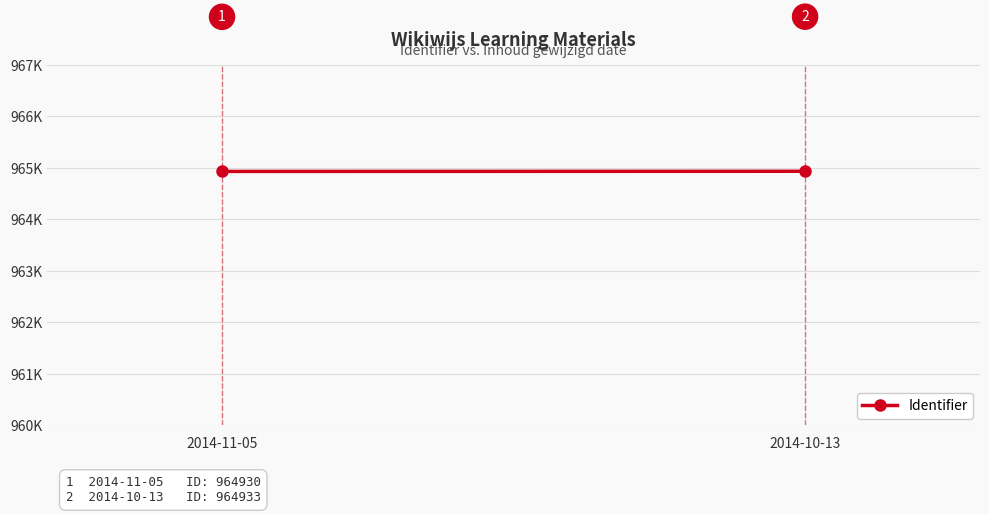

Which label corresponds to the smallest value in the chart?

2014-11-05